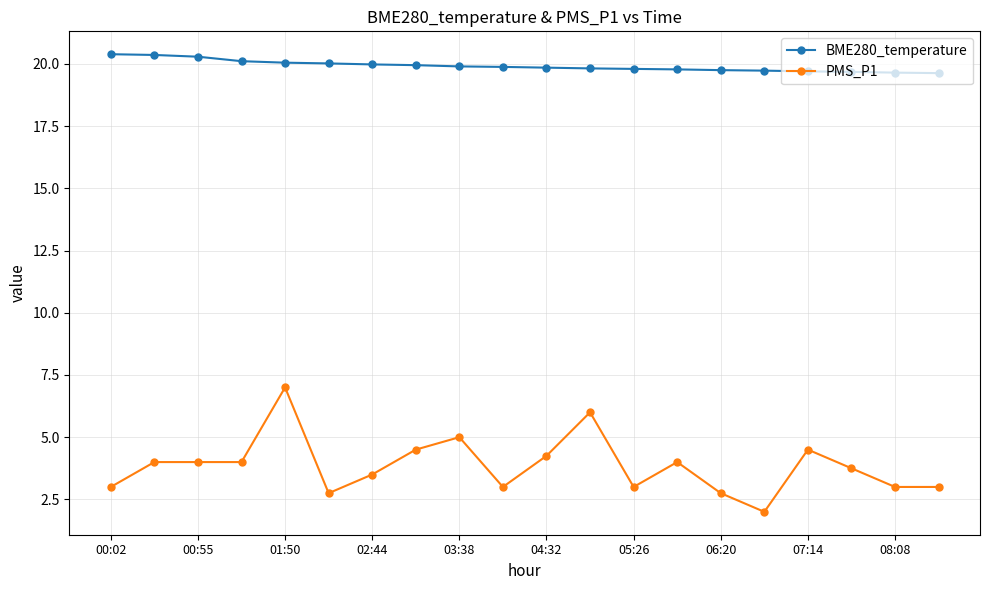

Which series has the widest spread of values?

PMS_P1